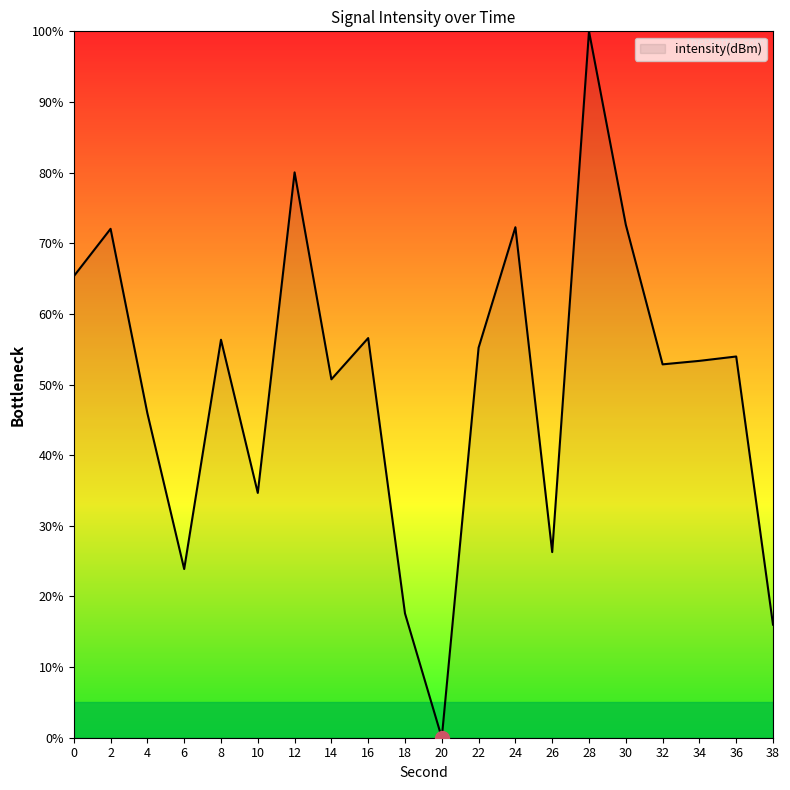

How many lines are shown in the chart?

1